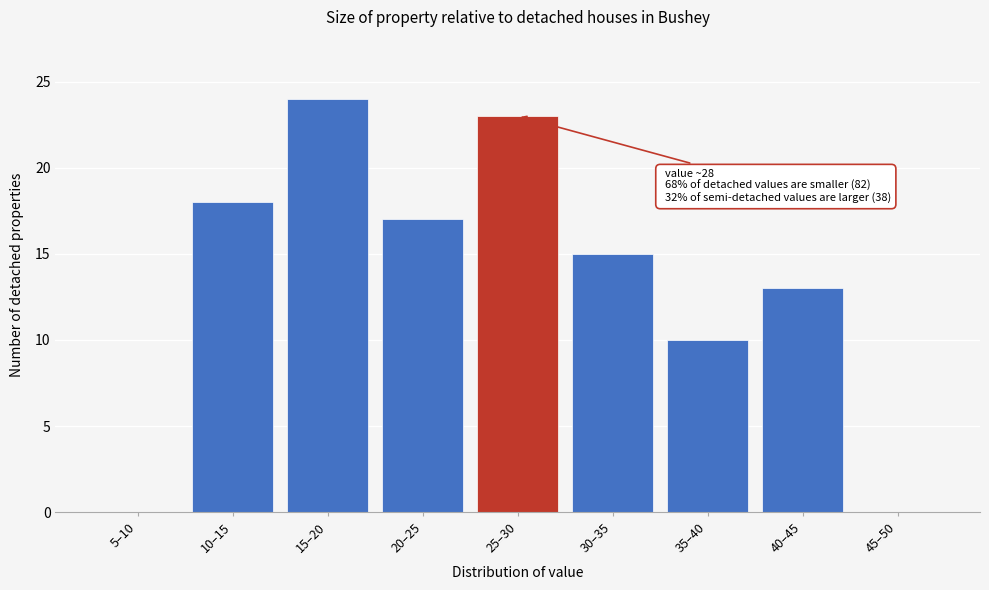

Reading left to right, extract all data points from this chart.

5–10=0	10–15=18	15–20=24	20–25=17	25–30=23	30–35=15	35–40=10	40–45=13	45–50=0